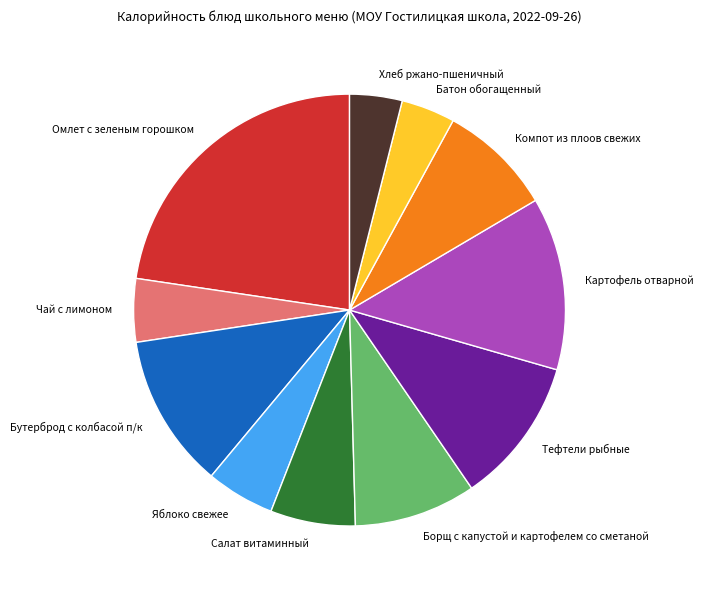

Is there any slice that represents more than half of the pie?

No